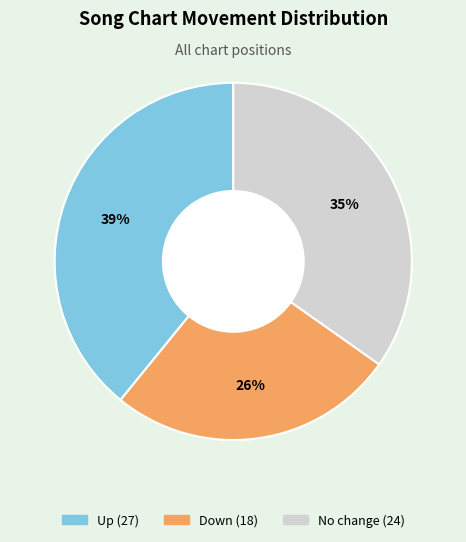

To the nearest percent, what is the difference between the largest and smallest slice percentages?

13%